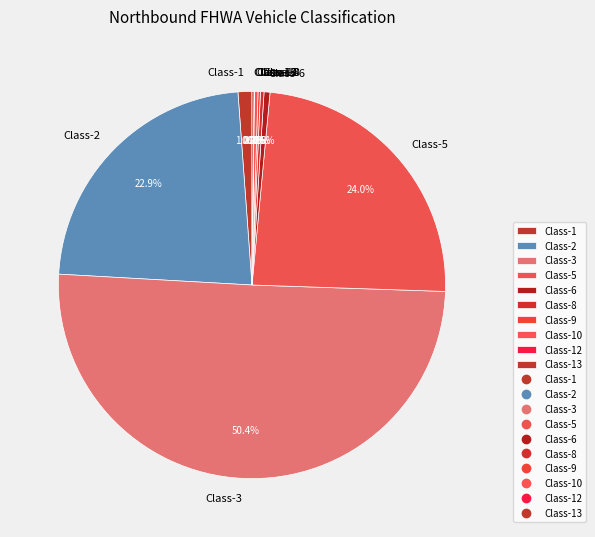

What percentage is NOT represented by Class-2?

77.1%